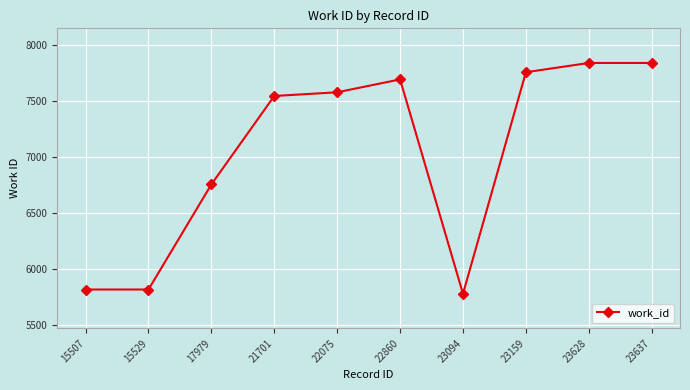

Reading left to right, transcribe all the data shown in this chart.

15507=5813	15529=5813	17979=6752	21701=7542	22075=7575	22860=7690	23094=5775	23159=7754	23628=7837	23637=7837